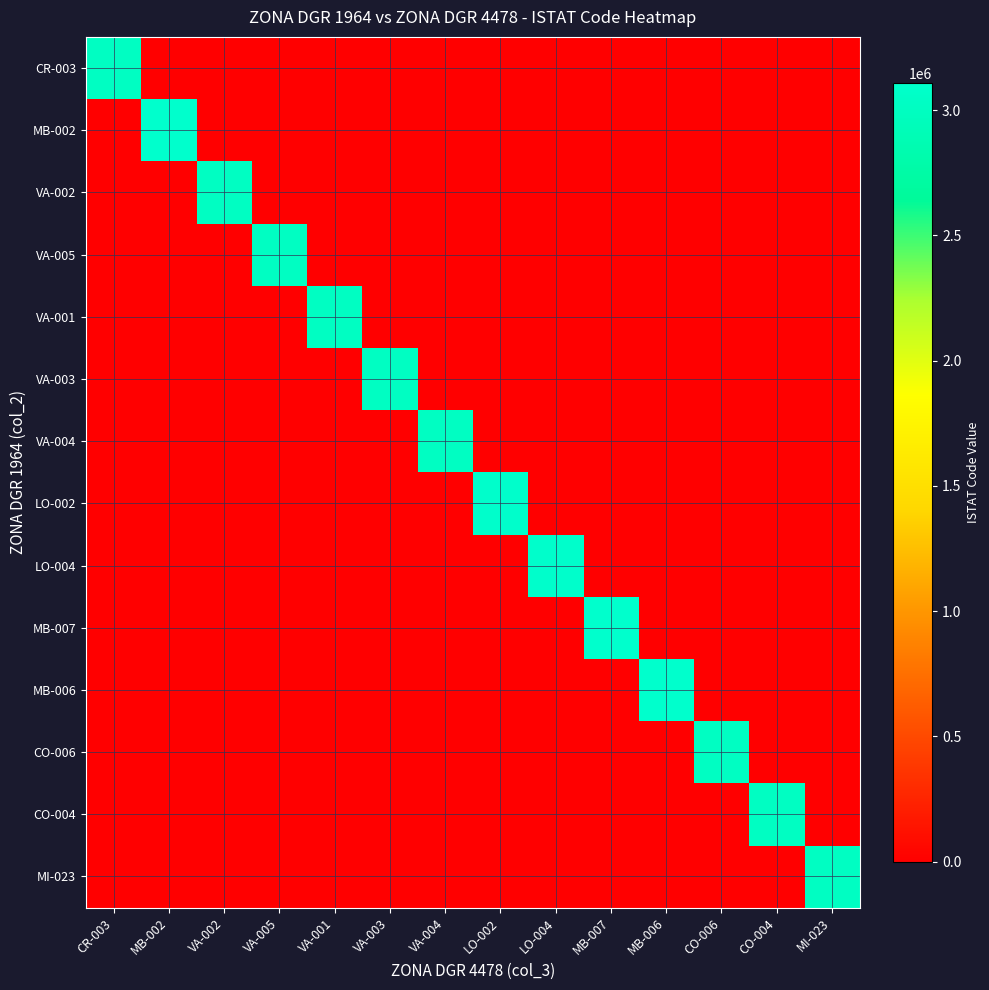

At how many categories does at least one series exceed 988500?

14